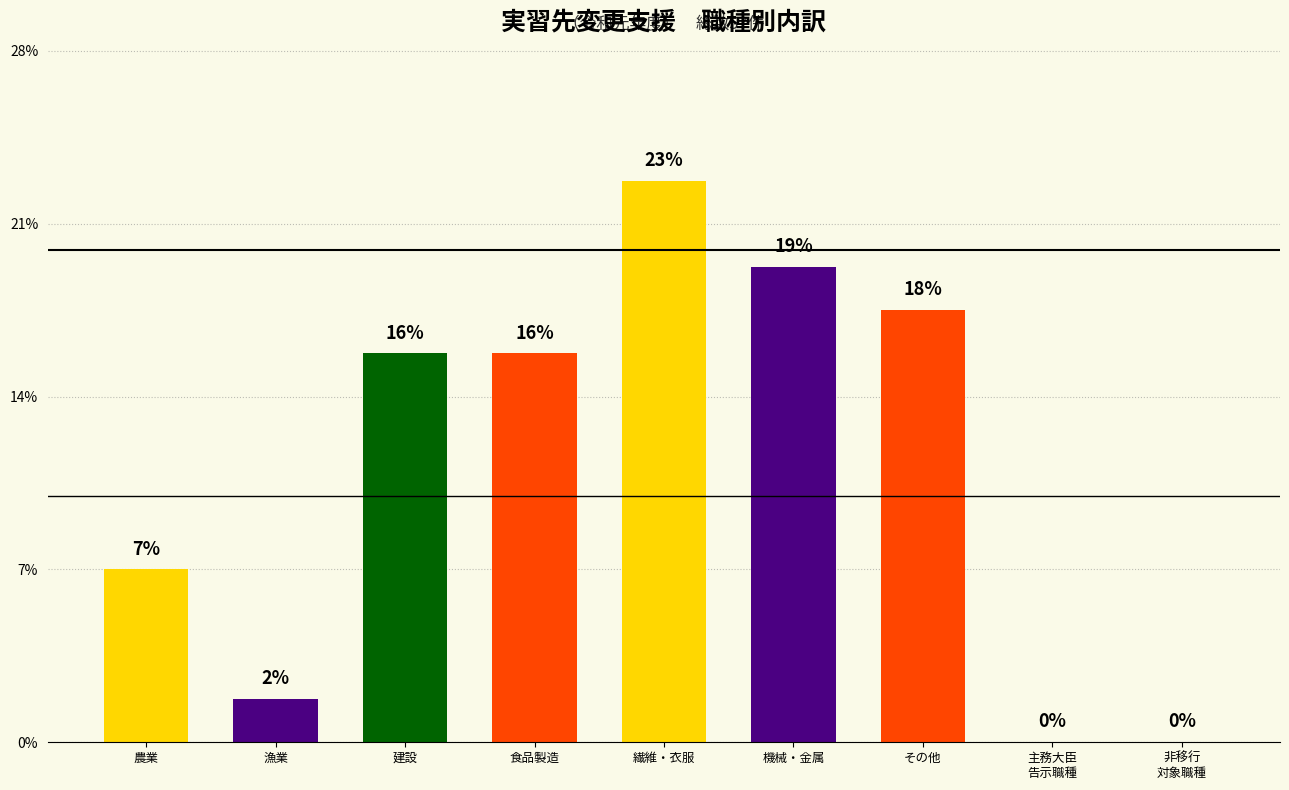

Are the bars horizontal?

No